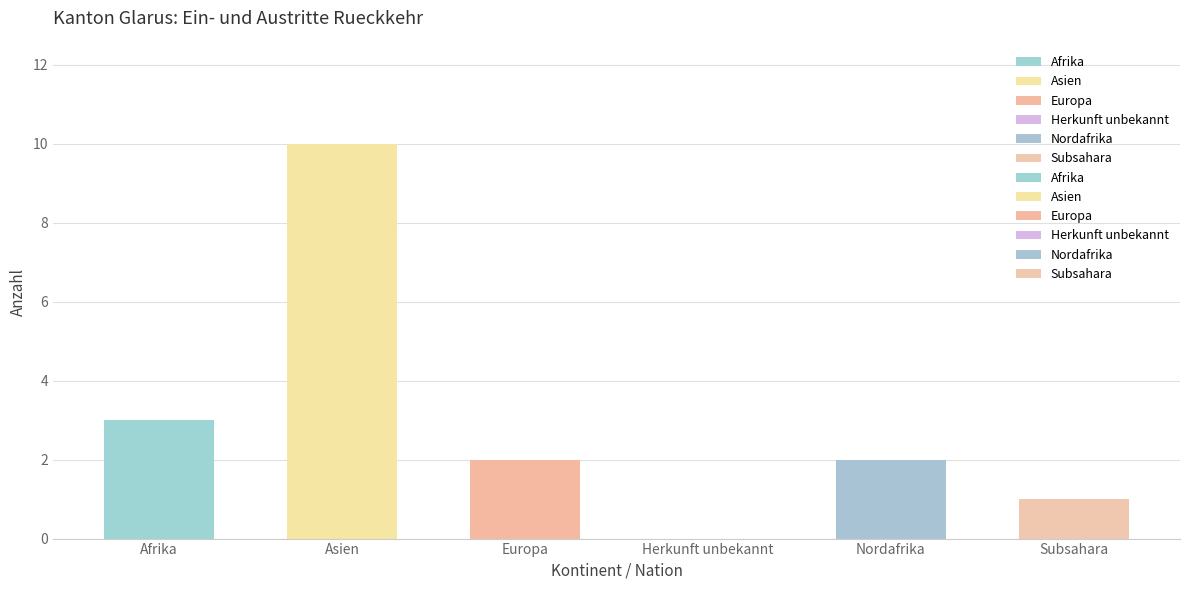

True or false: Abschluss Ausreiseorganisation has a value of 1 at Nordafrika.

False